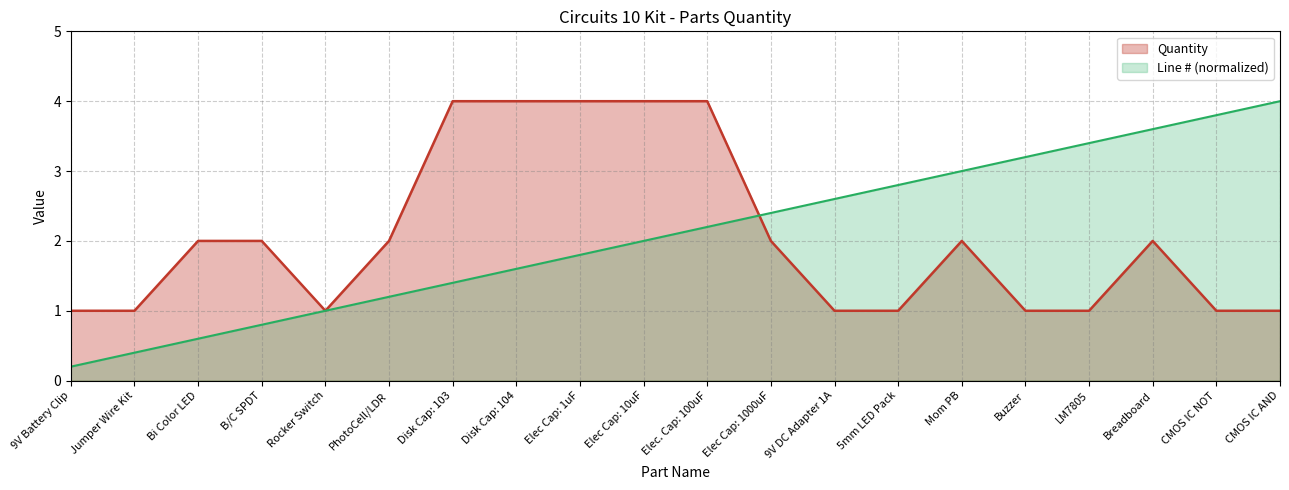

What is the sum of the Quantity values at Buzzer and PhotoCell/LDR?

3.0